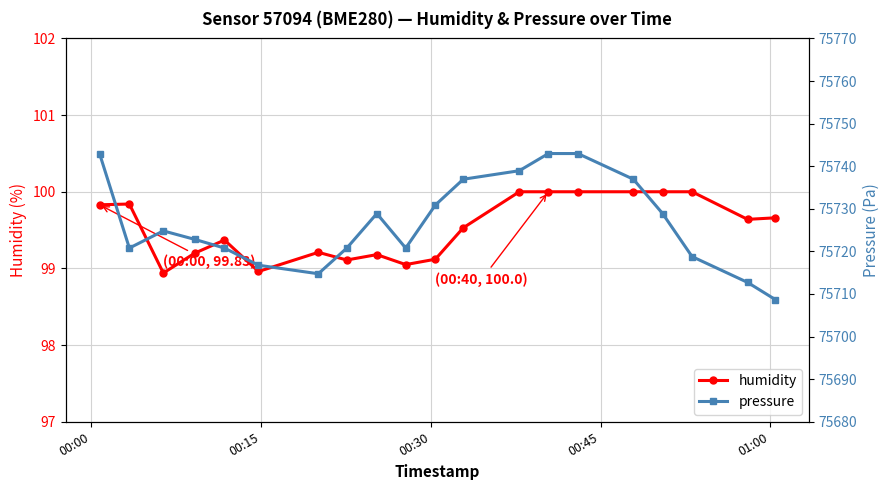

What is the minimum value for humidity?

98.9